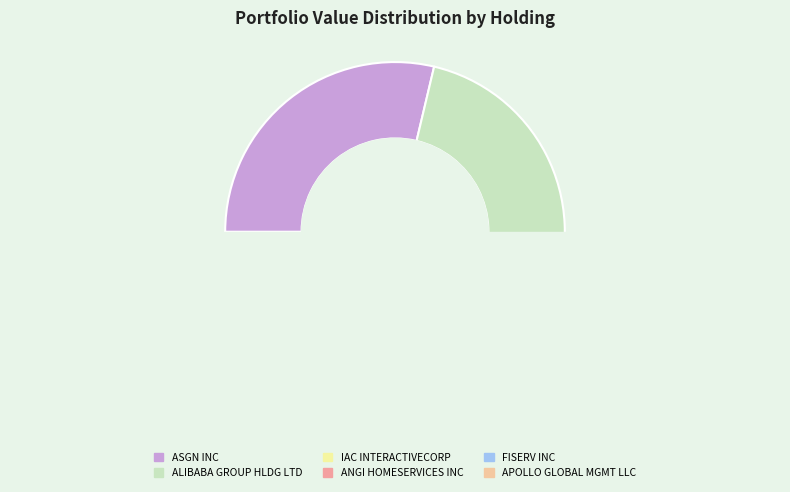

How many slices are in this pie chart?

6